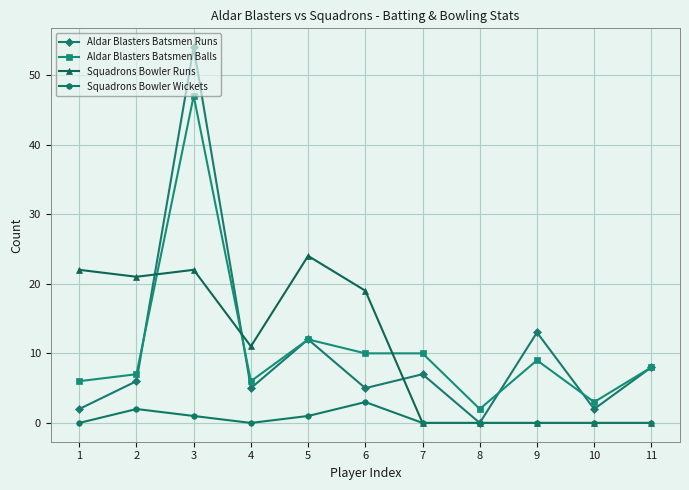

Which series ends up on top after the final intersection of Squadrons Bowler Runs and Aldar Blasters Batsmen Balls?

Aldar Blasters Batsmen Balls